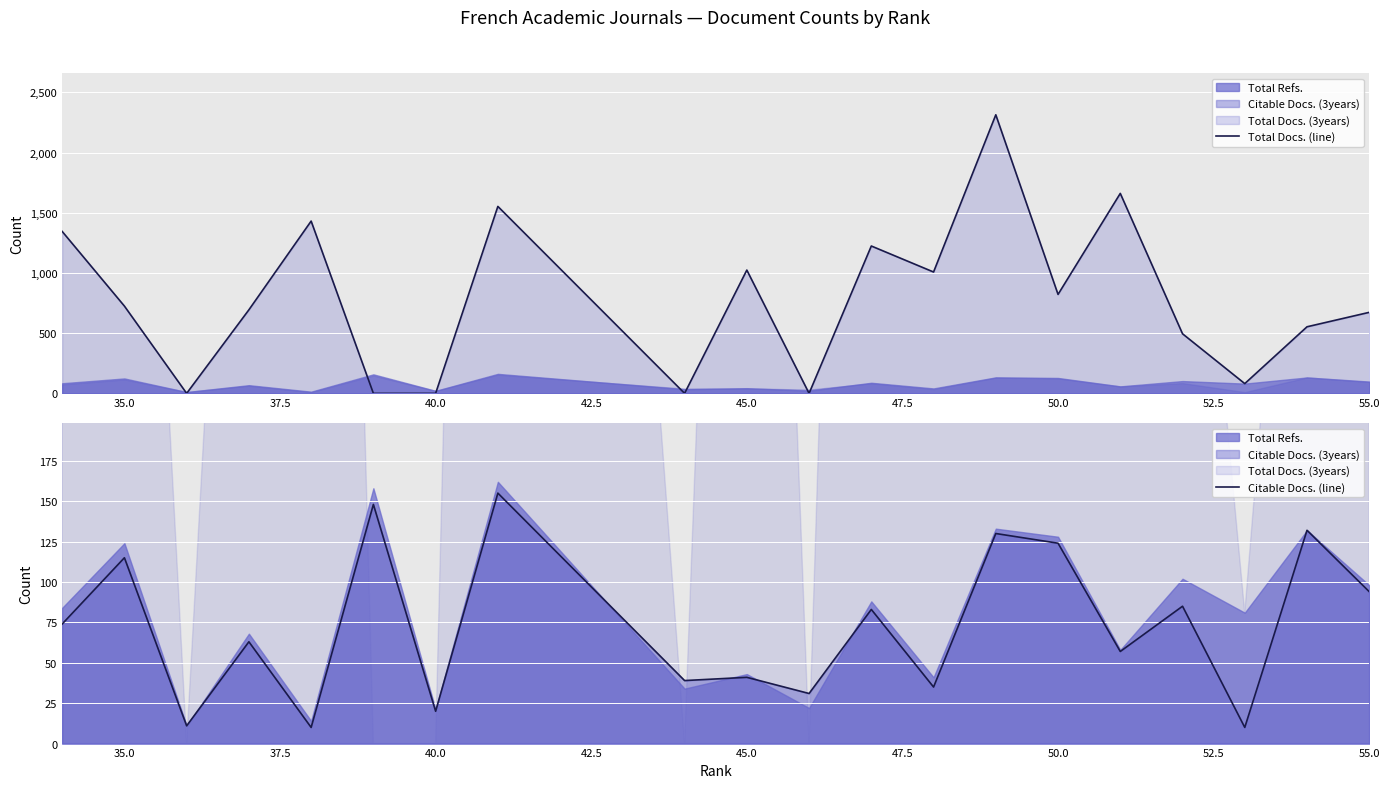

What is the highest value of the Citable Docs. (line) series?

155